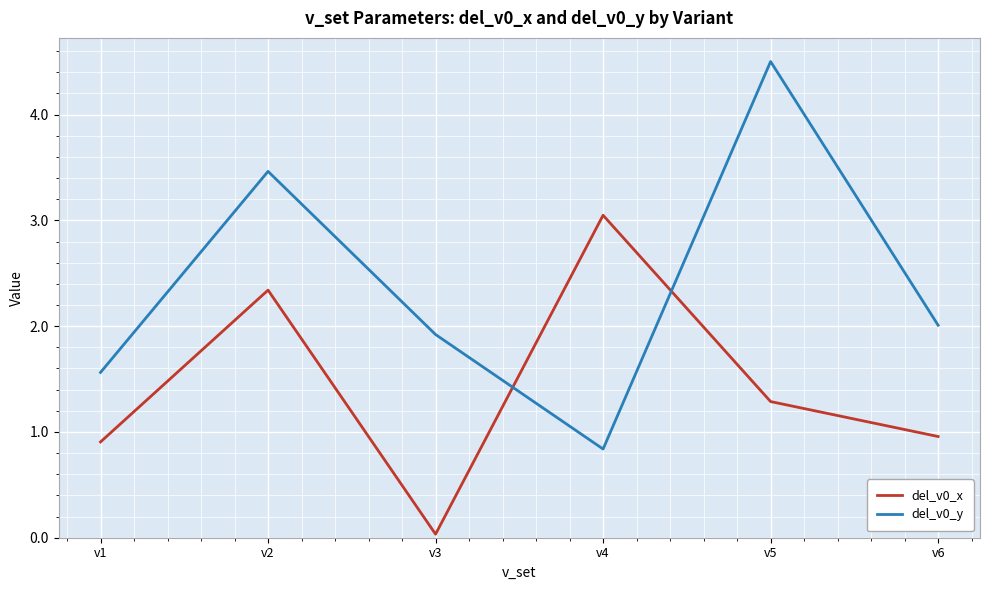

Where does the del_v0_x series first go above 1?

v2